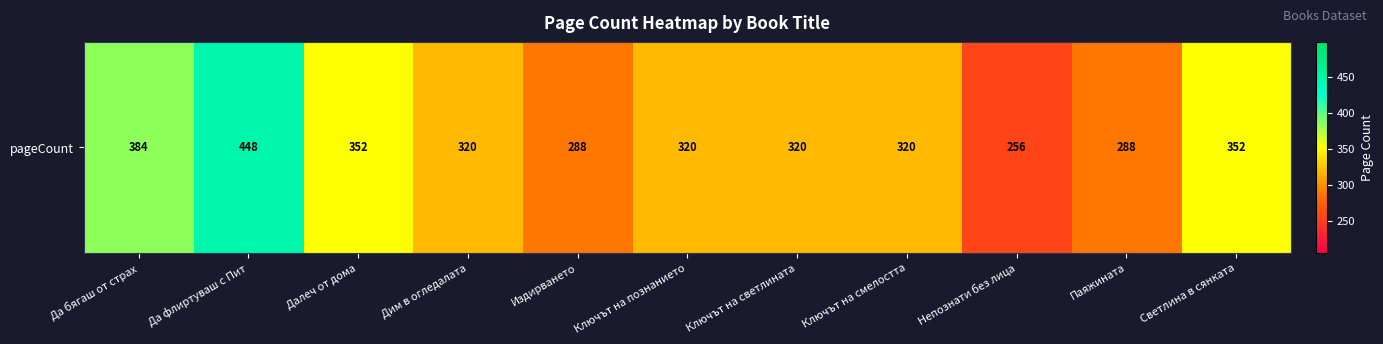

Which label corresponds to the smallest value in the chart?

Непознати без лица